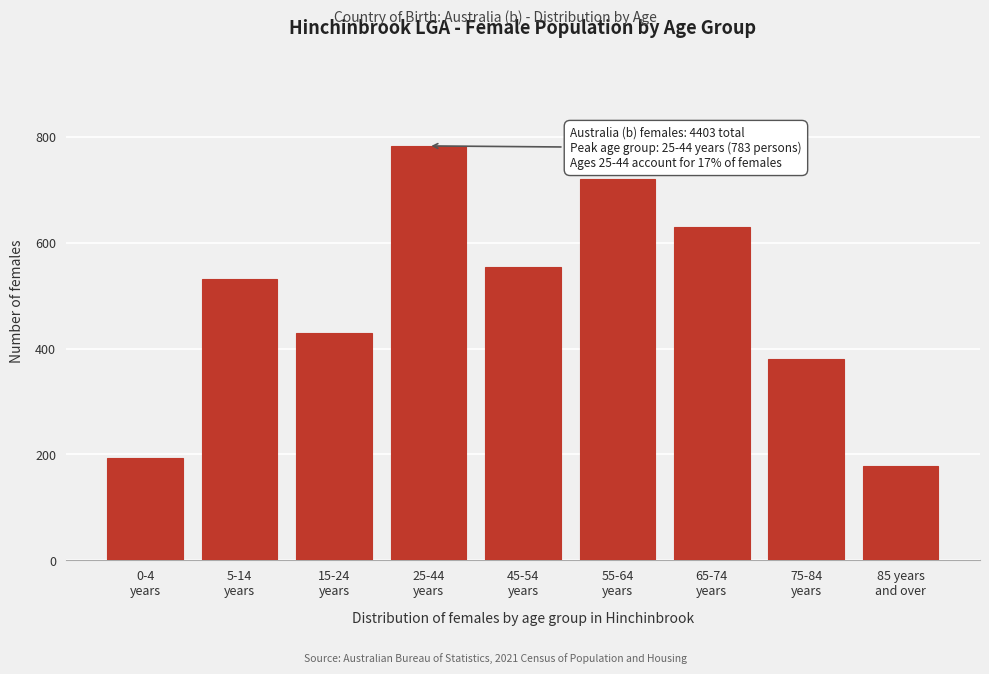

Reading left to right, what are all the values shown in this chart?

194	532	430	783	555	720	629	381	179